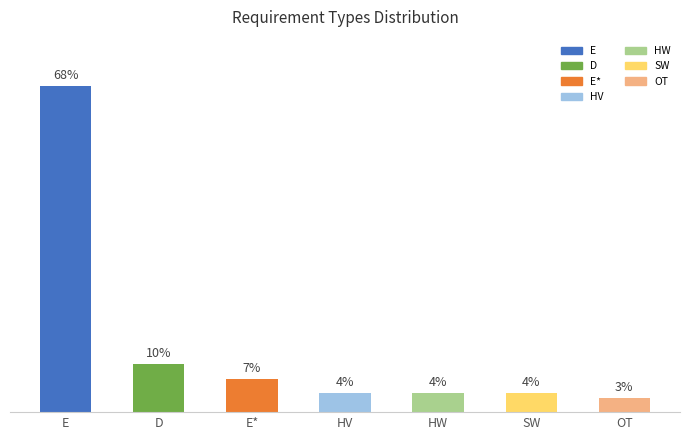

At which category does the chart reach its minimum across all series?

OT